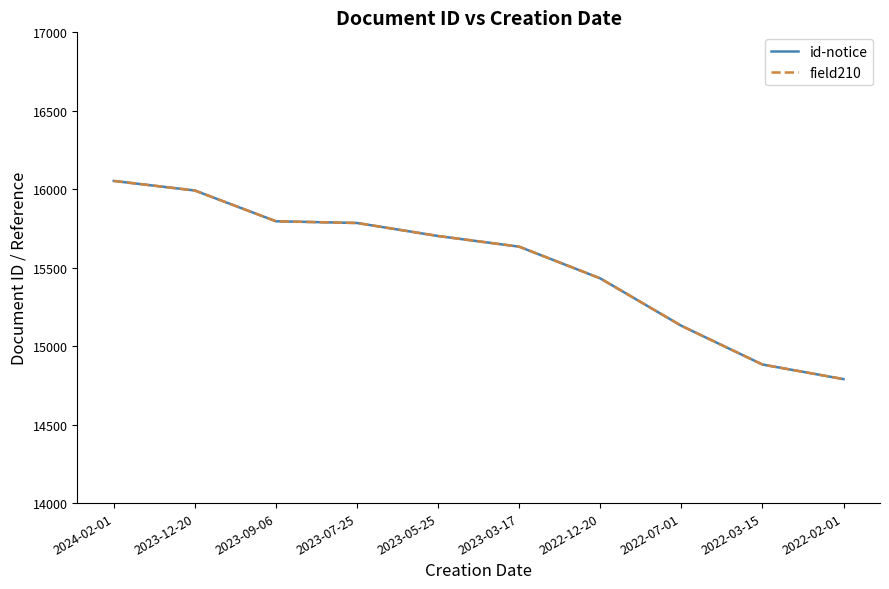

True or false: field210 and id-notice cross at least once.

False